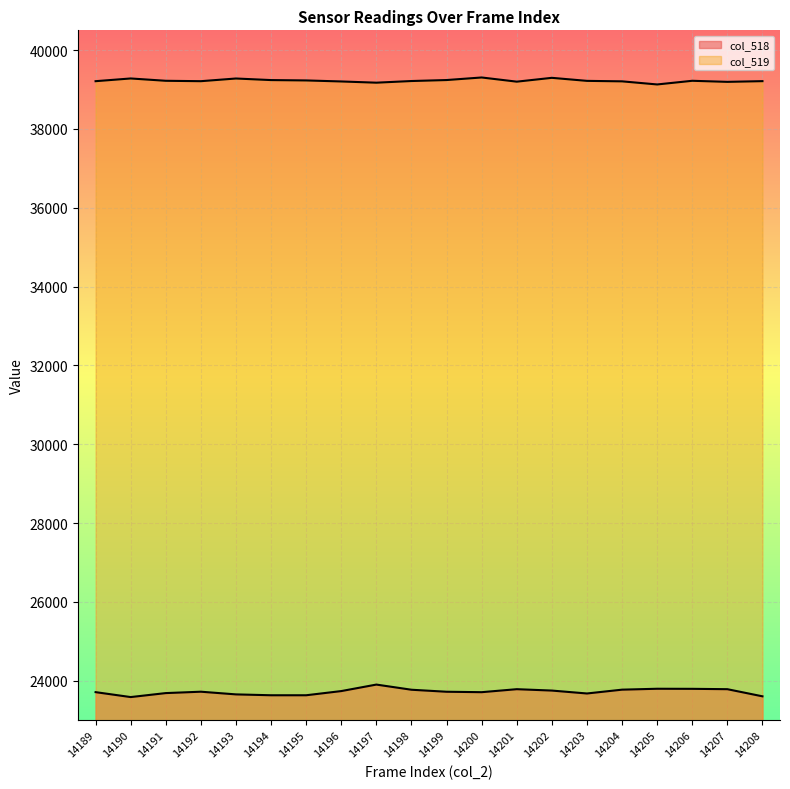

True or false: col_519 and col_518 intersect in this chart.

False